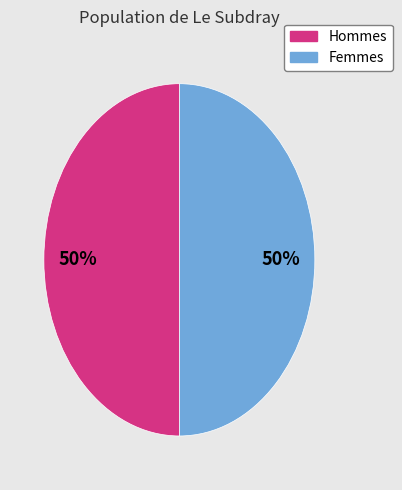

To the nearest percent, what is the average slice percentage?

50%